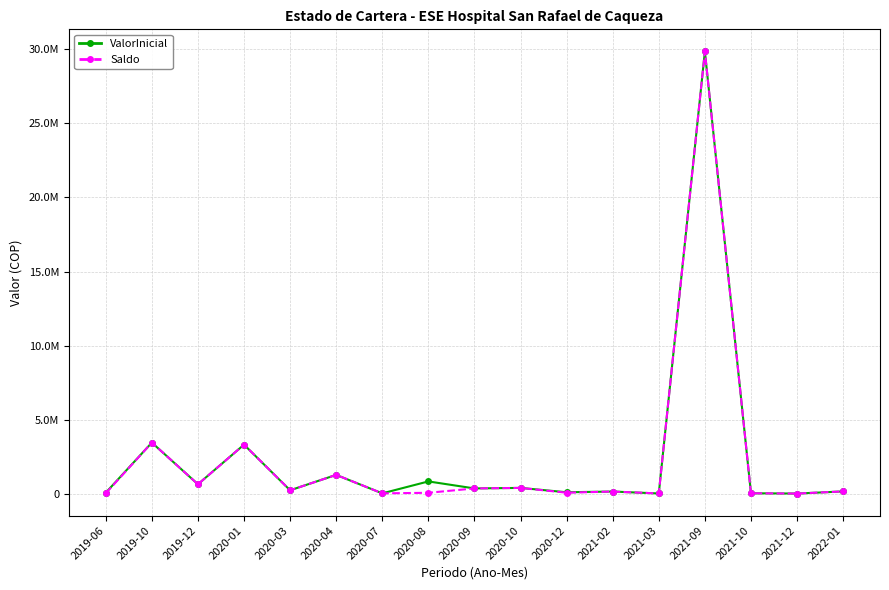

At how many categories does at least one series exceed 18408183?

1